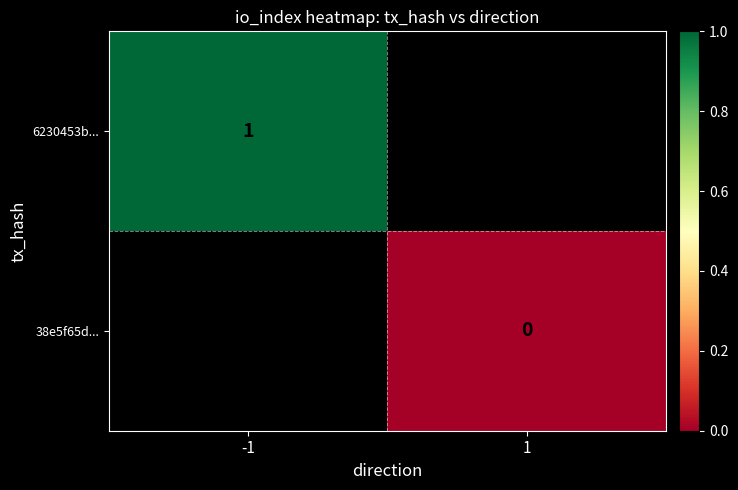

The value of 6230453b... at -1 is 0. True or false?

False